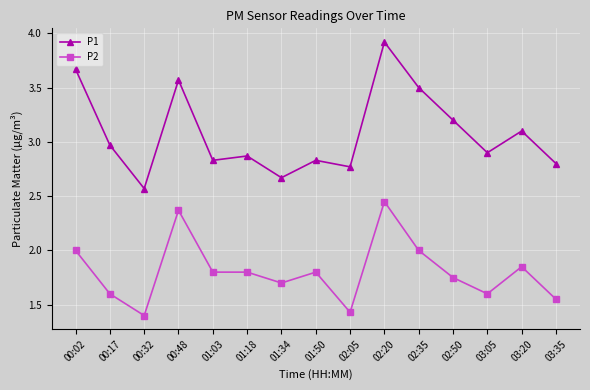

At which label does P1 reach its peak?

02:20